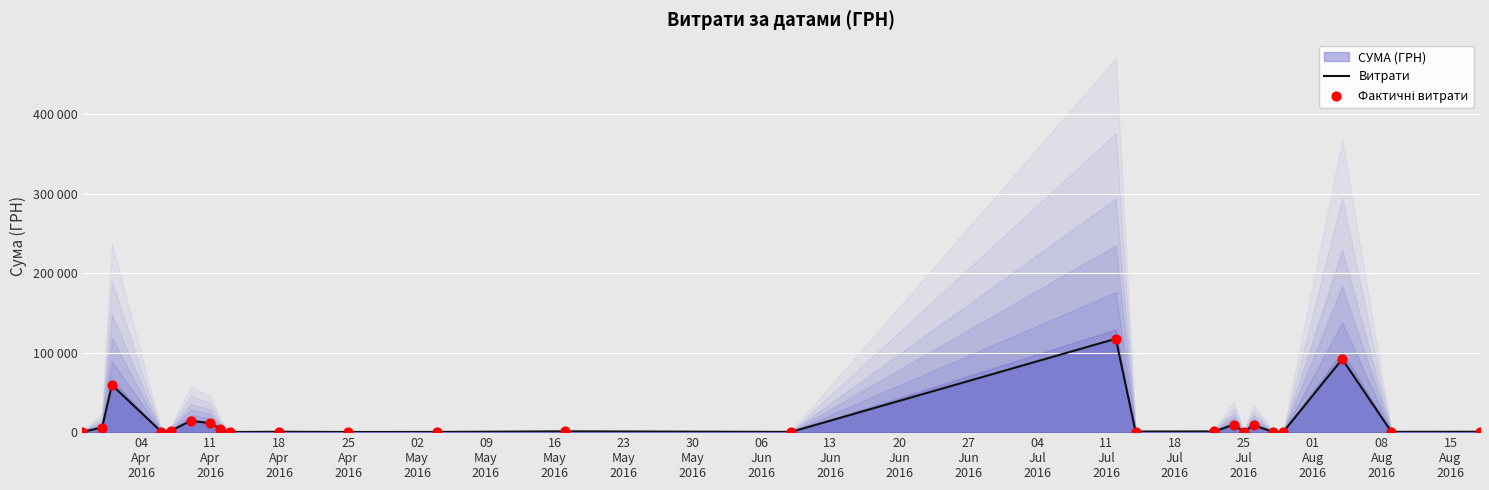

Which series contains the highest Y value?

Витрати